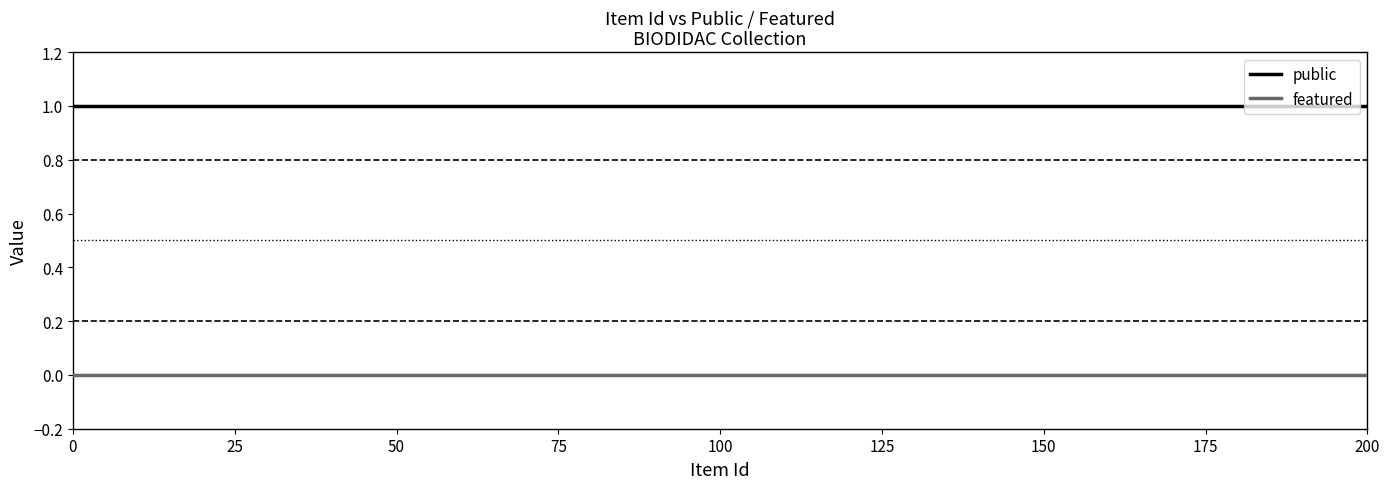

List the series in order of their overall mean, lowest first.

featured, public